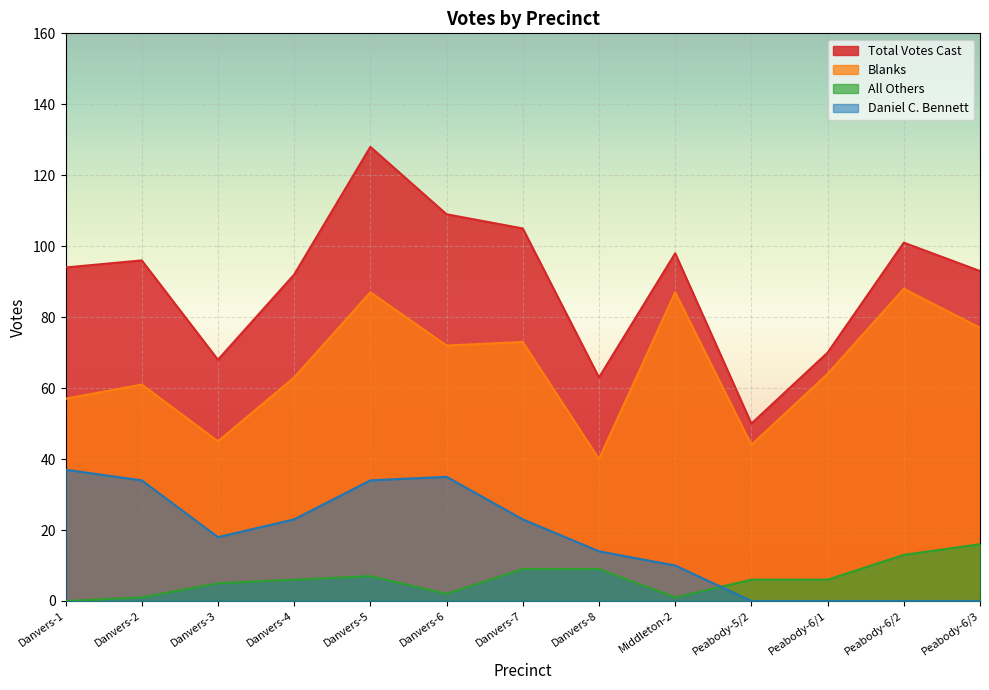

The Daniel C. Bennett series shows 0 at Peabody-6/2. True or false?

True